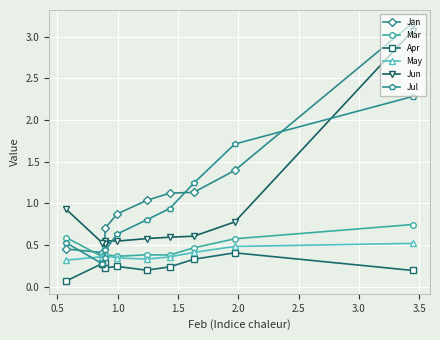

Which series has the largest range (max minus min)?

Jan